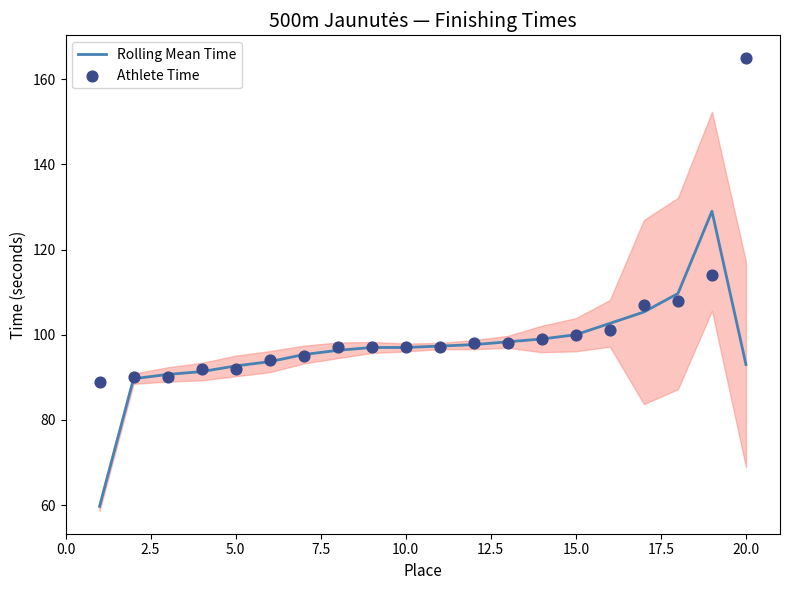

Which series has the largest Y range (max minus min)?

Athlete Time